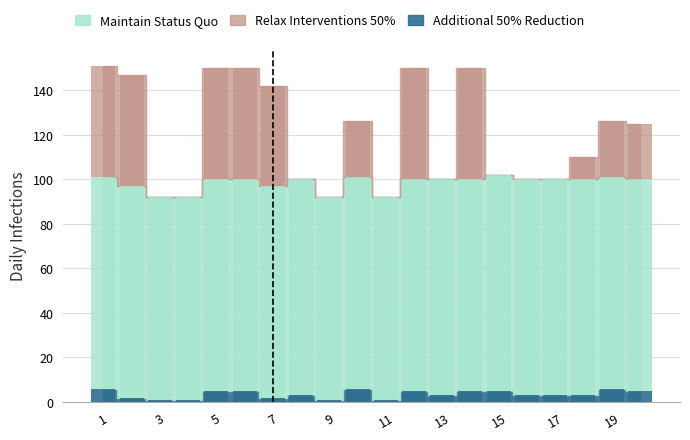

What is the value of the Relax Interventions 50% bar at the 19th from the left?

25